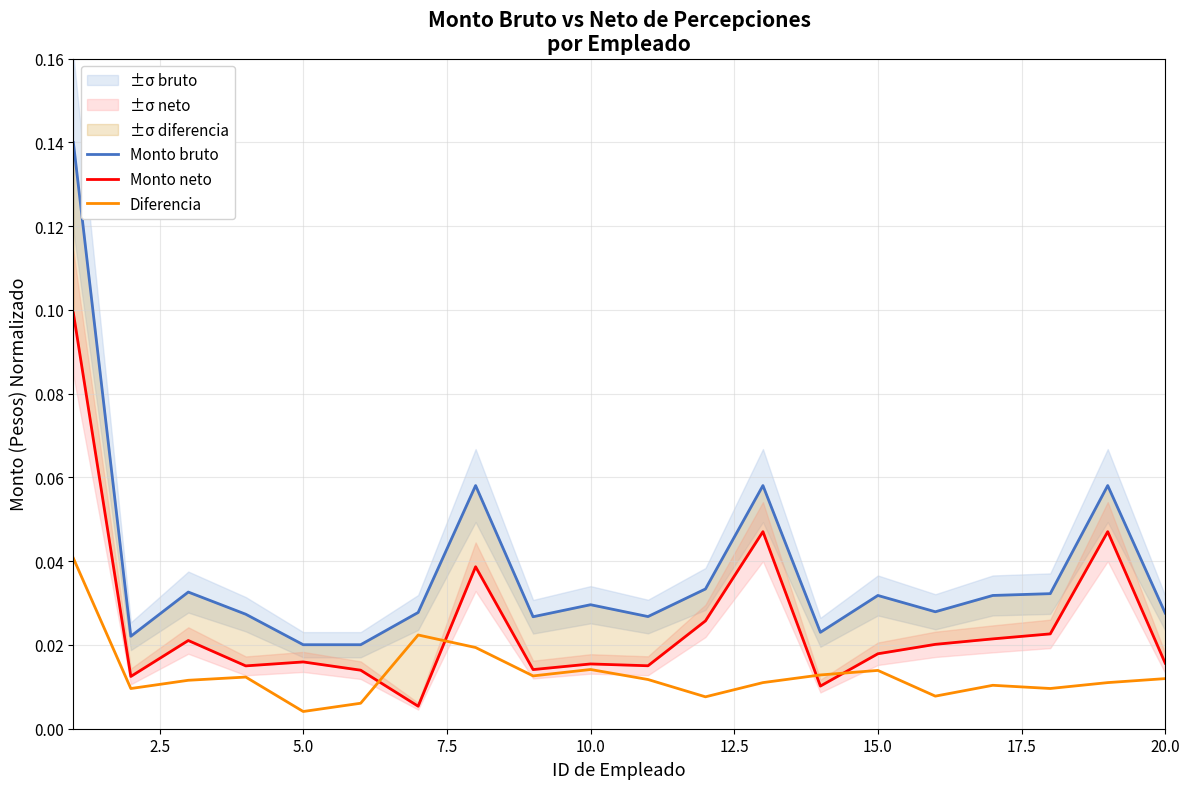

What is the difference between the maximum and minimum values in the Monto neto series?

0.1